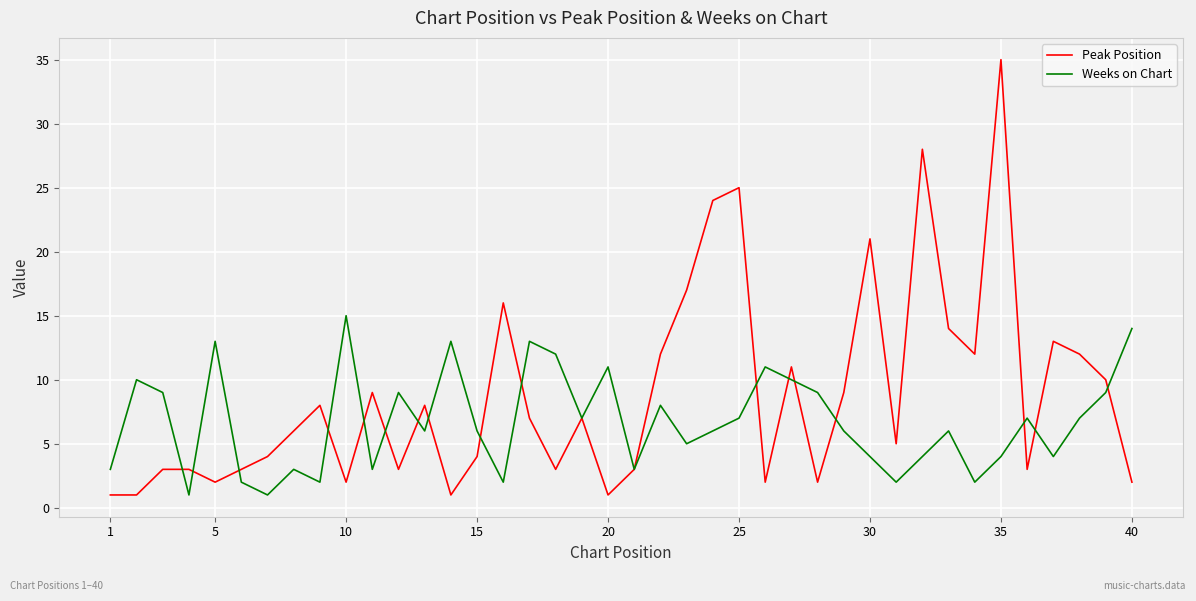

What is the greatest value displayed?

35